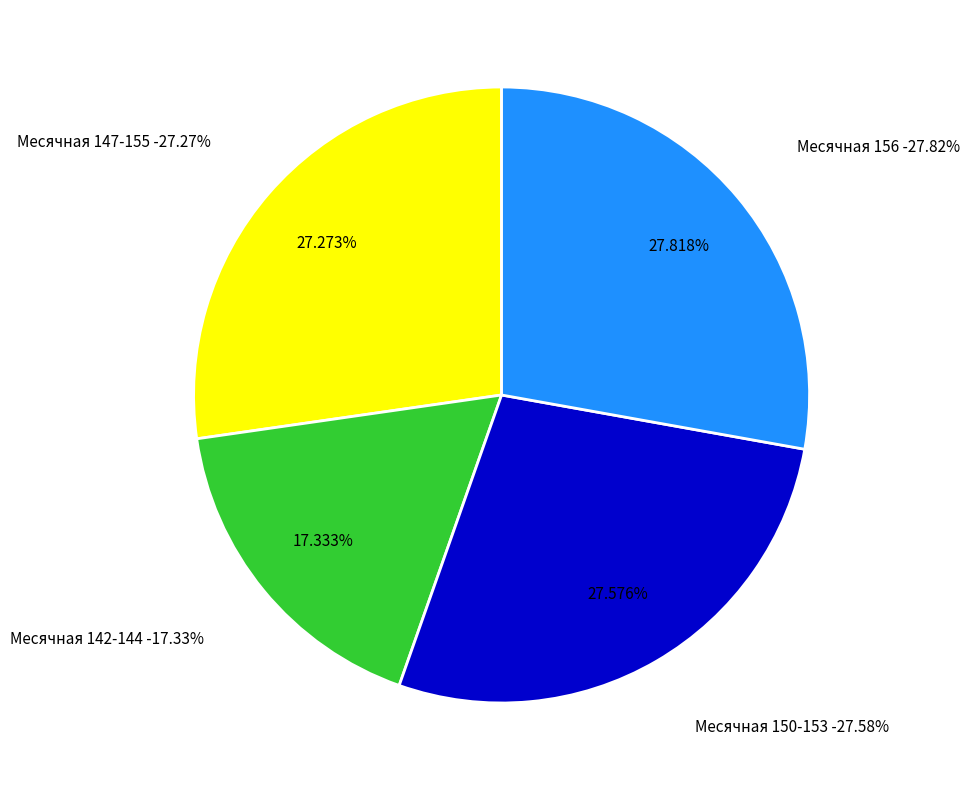

Is 2024-04-24 the majority of the pie?

No